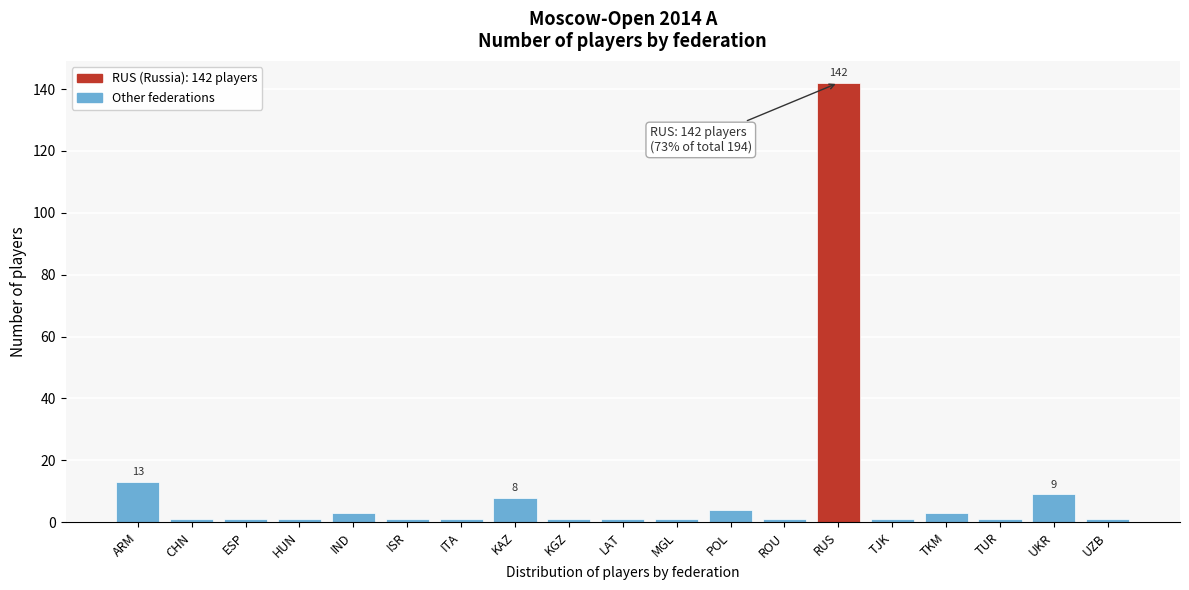

Reading right to left, what are all the values shown in this chart?

UZB=1	UKR=9	TUR=1	TKM=3	TJK=1	RUS=142	ROU=1	POL=4	MGL=1	LAT=1	KGZ=1	KAZ=8	ITA=1	ISR=1	IND=3	HUN=1	ESP=1	CHN=1	ARM=13